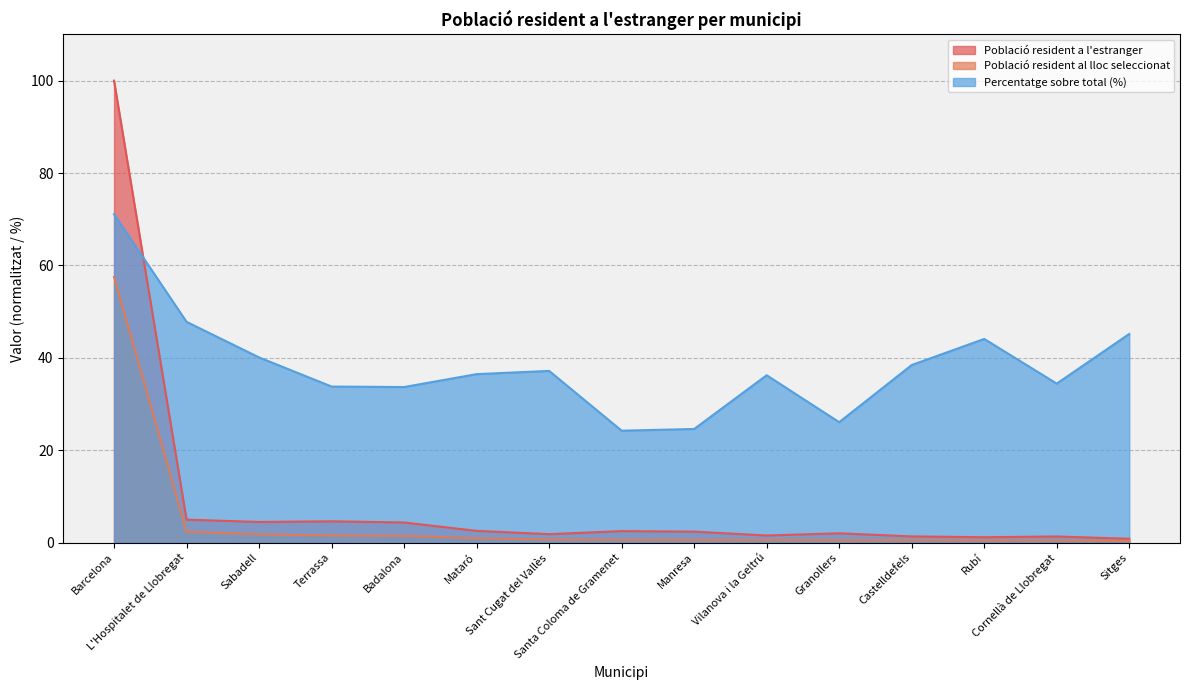

The Percentatge sobre total series shows 26.1 at Granollers. True or false?

True